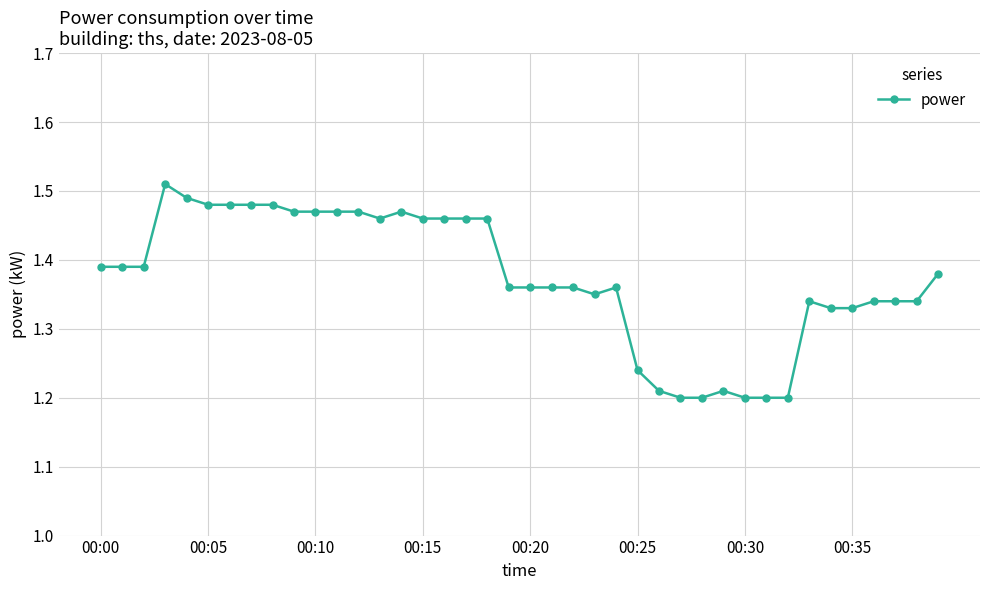

True or false: there are more than 0 points higher than both neighbors.

True